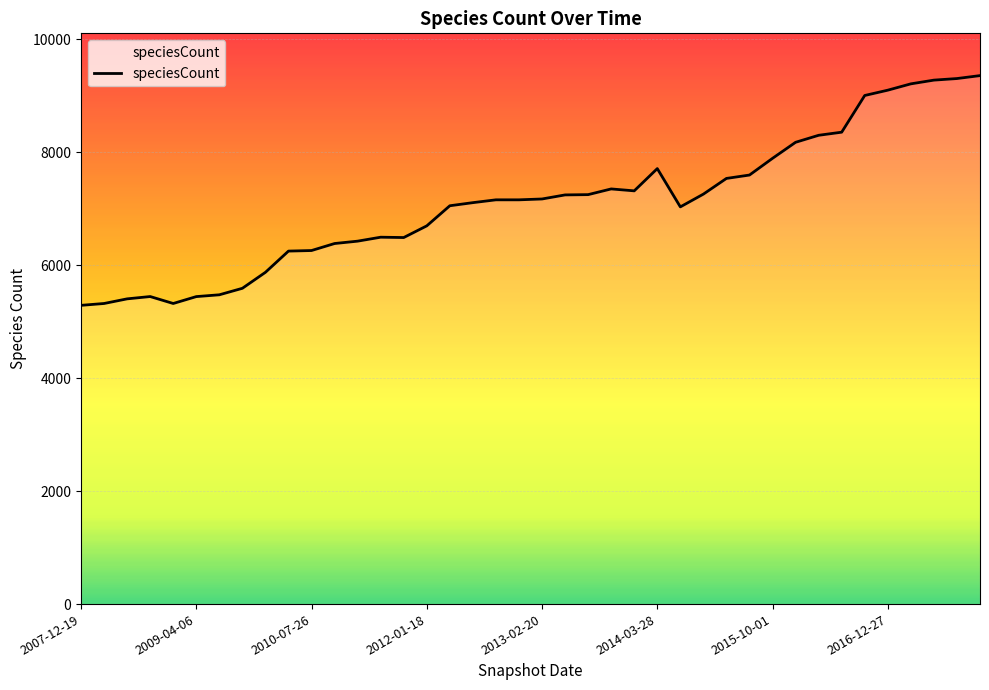

What is the maximum value shown in the chart?

9360